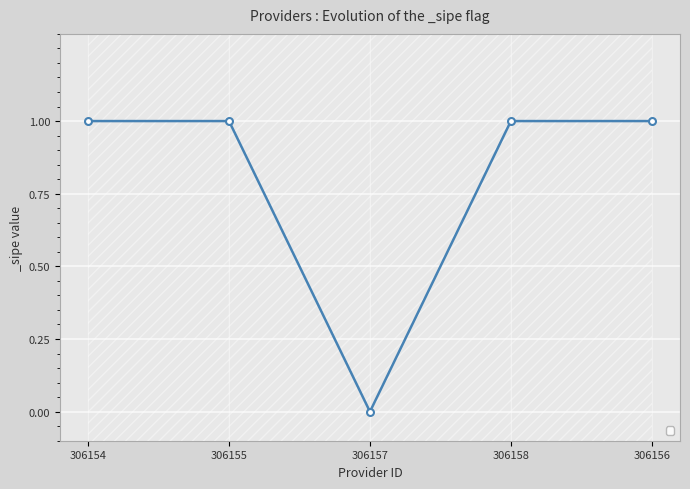

What is the sum of all values?

4